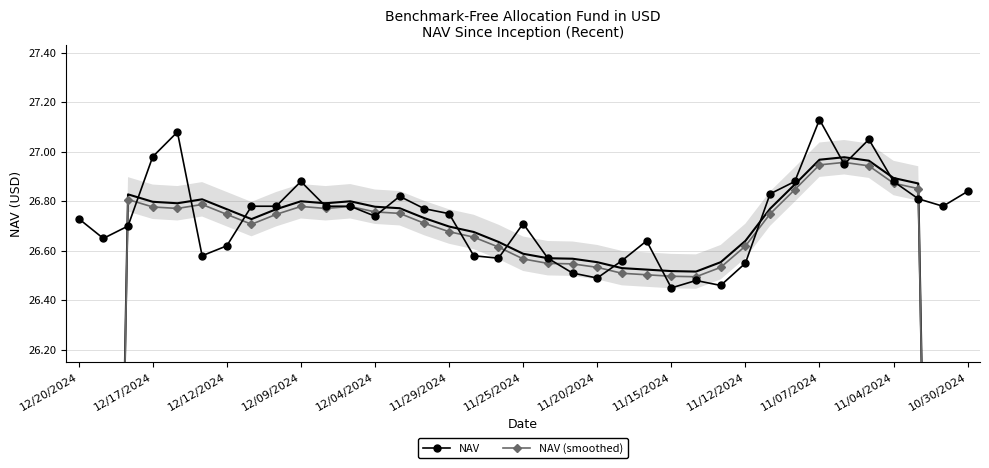

What is the average value of the NAV series?

26.7